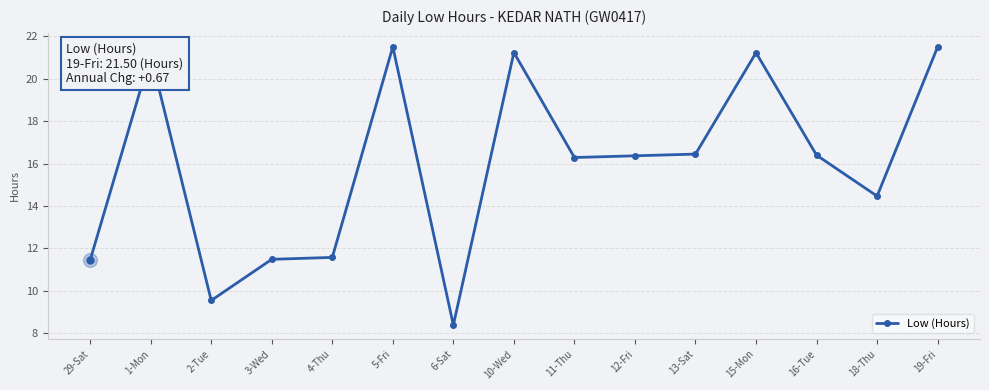

True or false: the data shows 8.4 at 6-Sat.

True